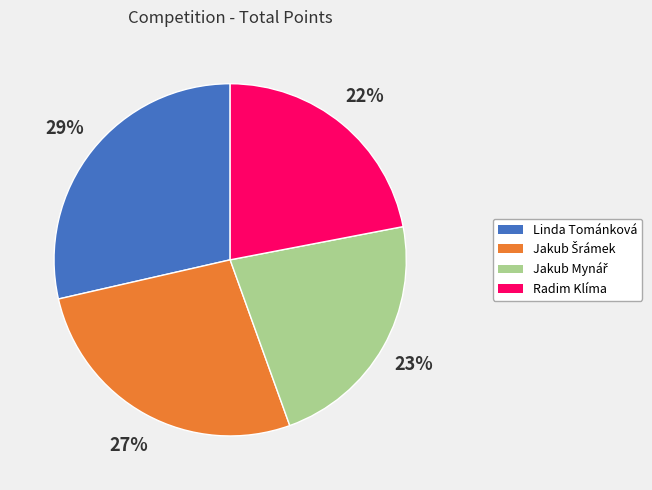

To the nearest percent, what is the difference between the largest and smallest slice percentages?

7%